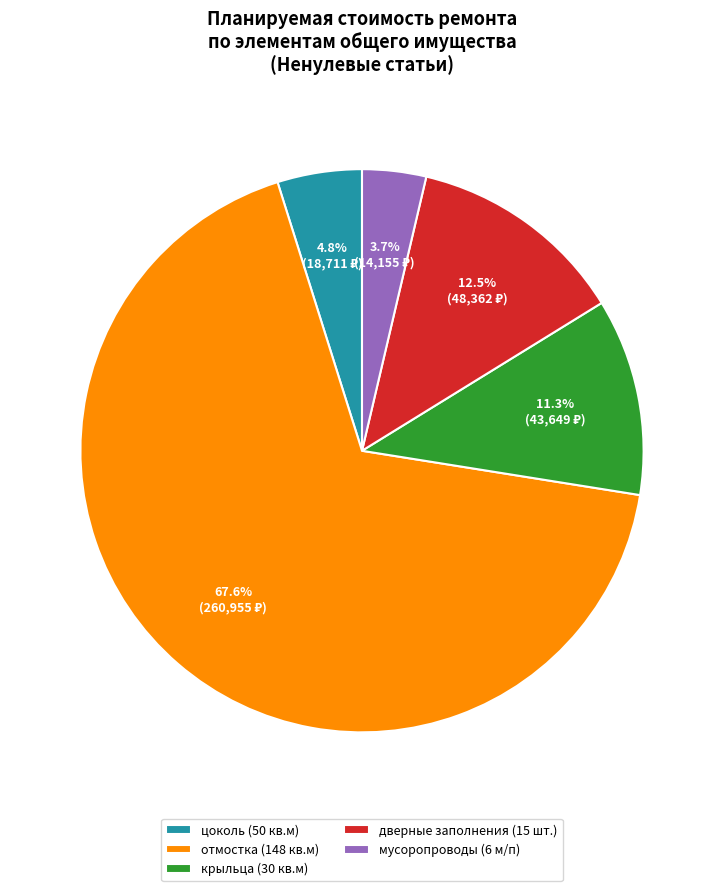

What is the smallest slice in the pie chart?

мусоропроводы (6 м/п)